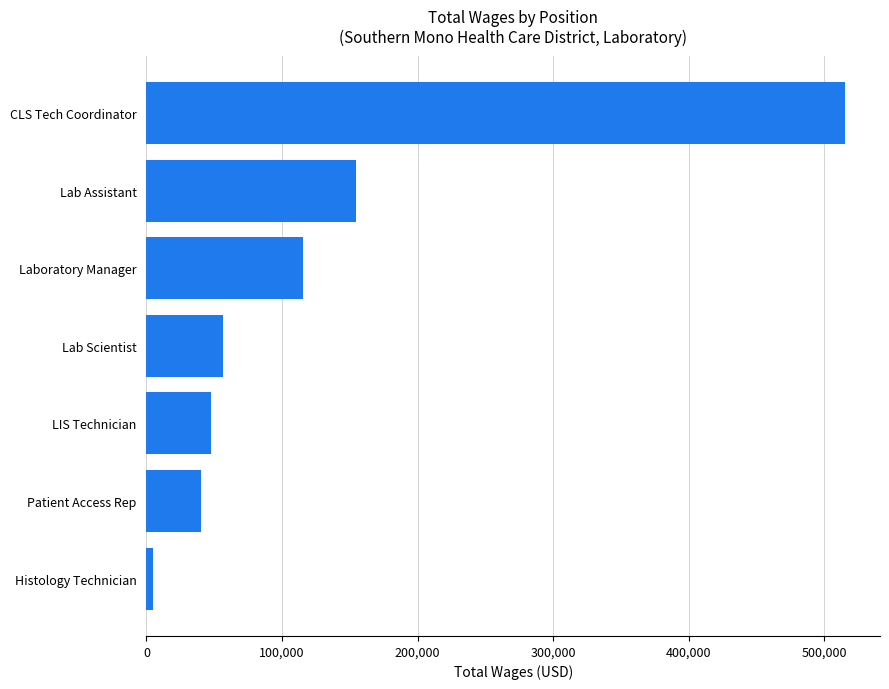

What is the difference between the values at Lab Scientist and Laboratory Manager?

58972